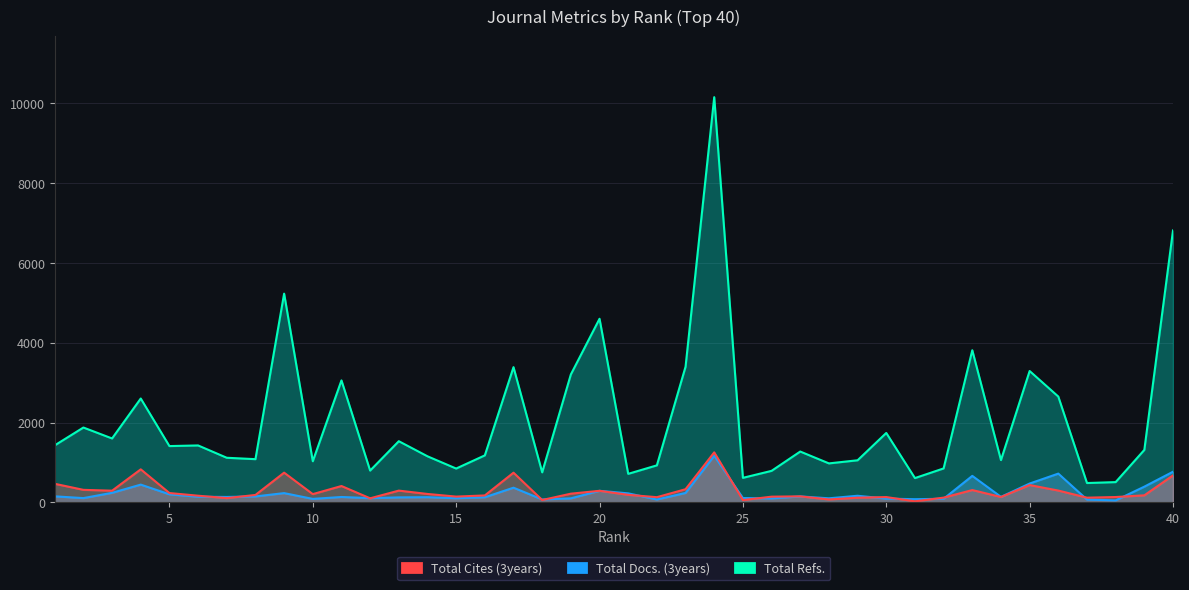

What is the maximum value for Total Cites (3years)?

1253